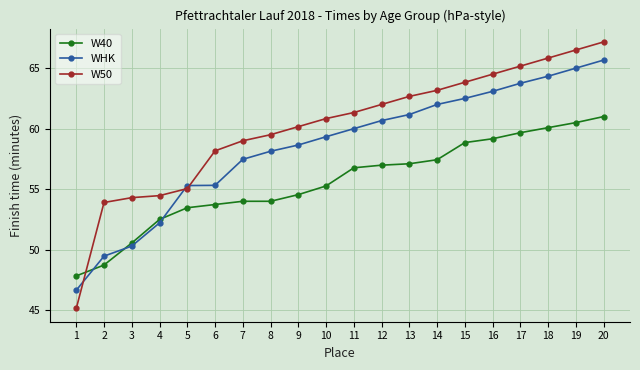

True or false: W50 has a value of 54.5 at 4.

True